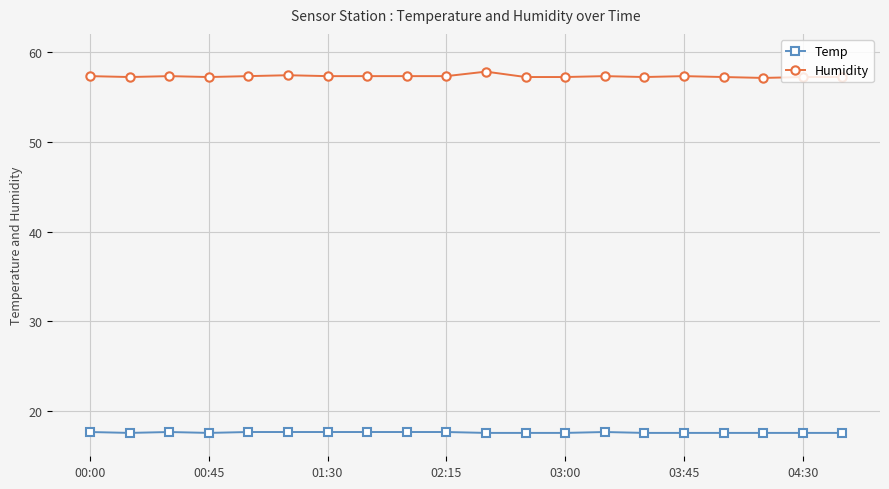

True or false: Temp and Humidity intersect in this chart.

False